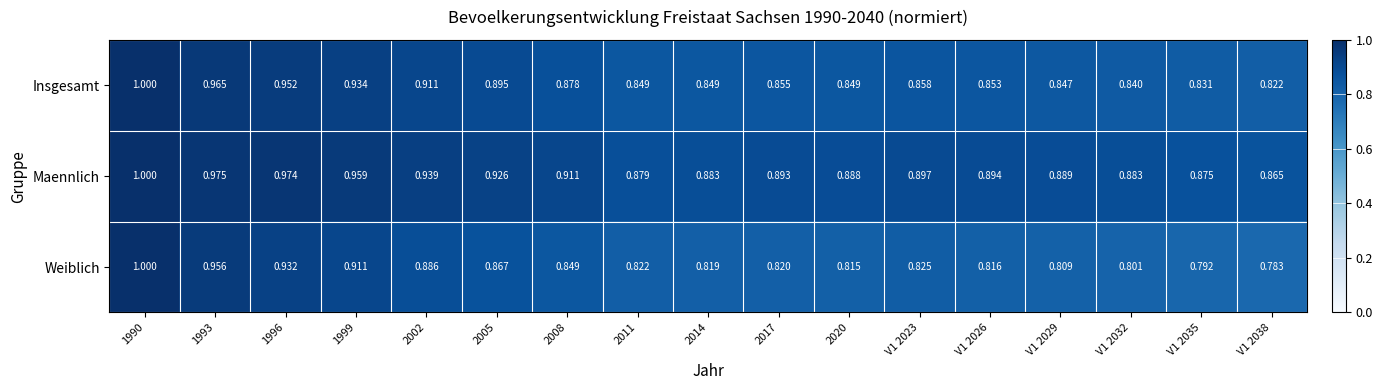

Which series has the widest spread of values?

Weiblich